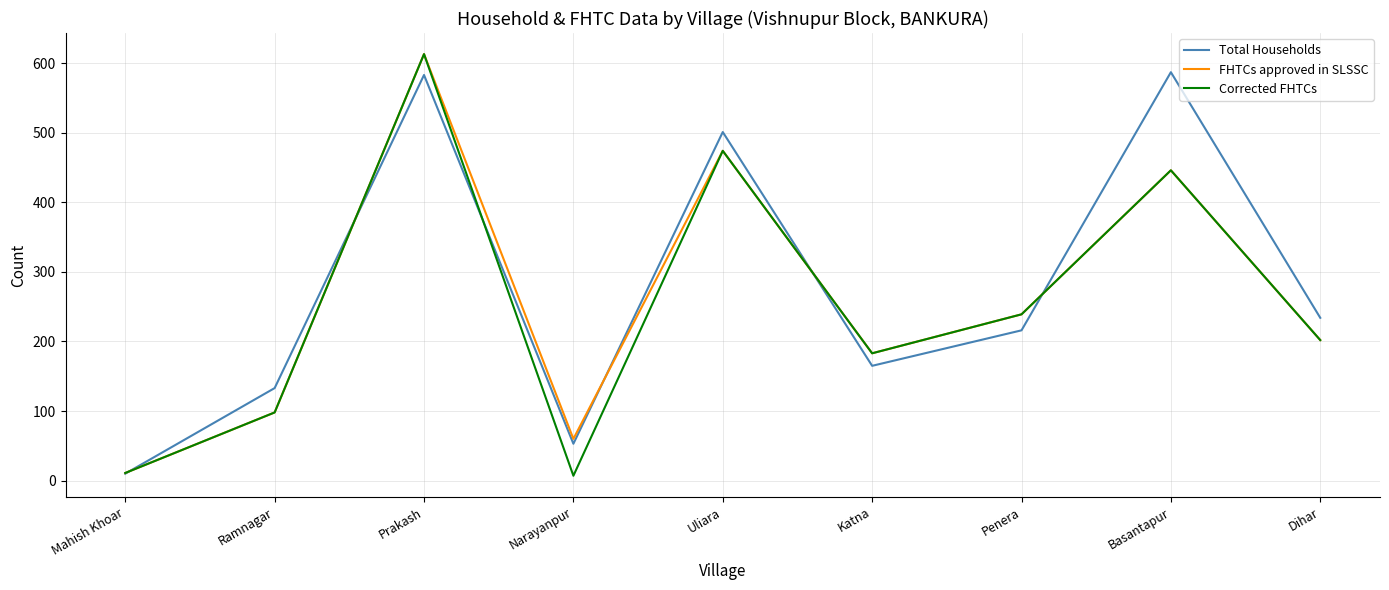

Which label corresponds to the largest value in the chart?

Prakash